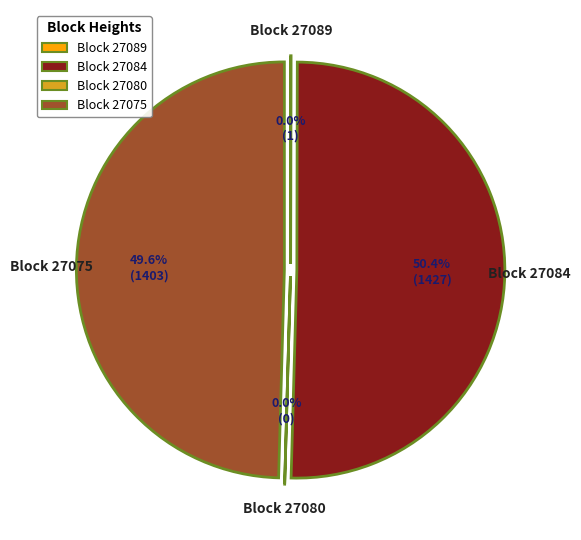

Which category has the smallest portion of the pie?

27080